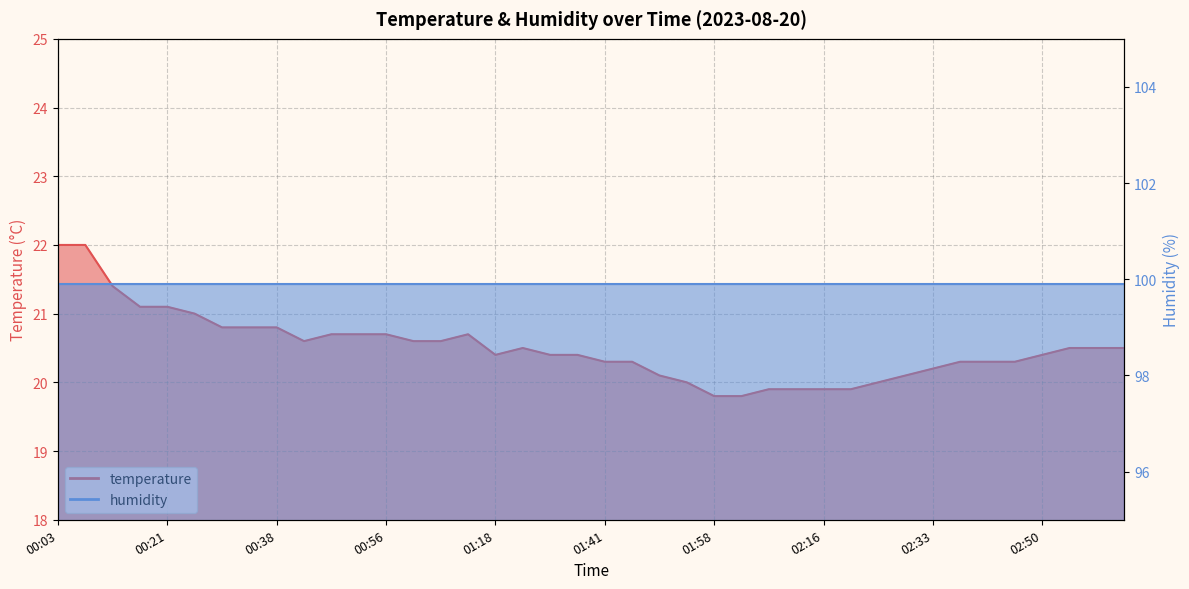

What is the minimum value shown in the chart?

19.8